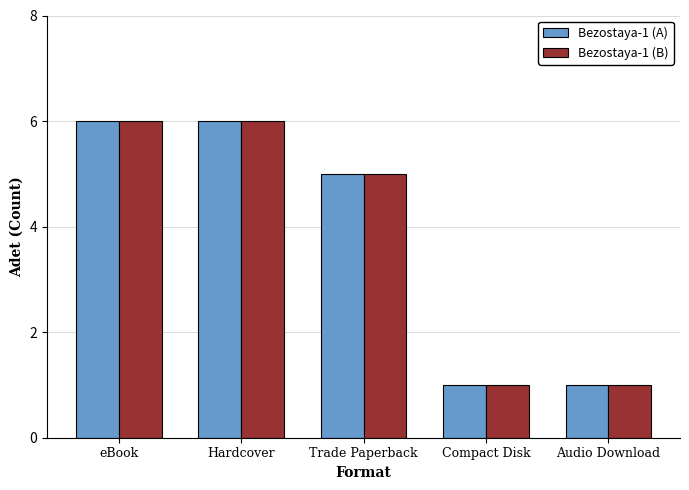

What is the value of the Bezostaya-1 (A) bar at the 3rd from the left?

5